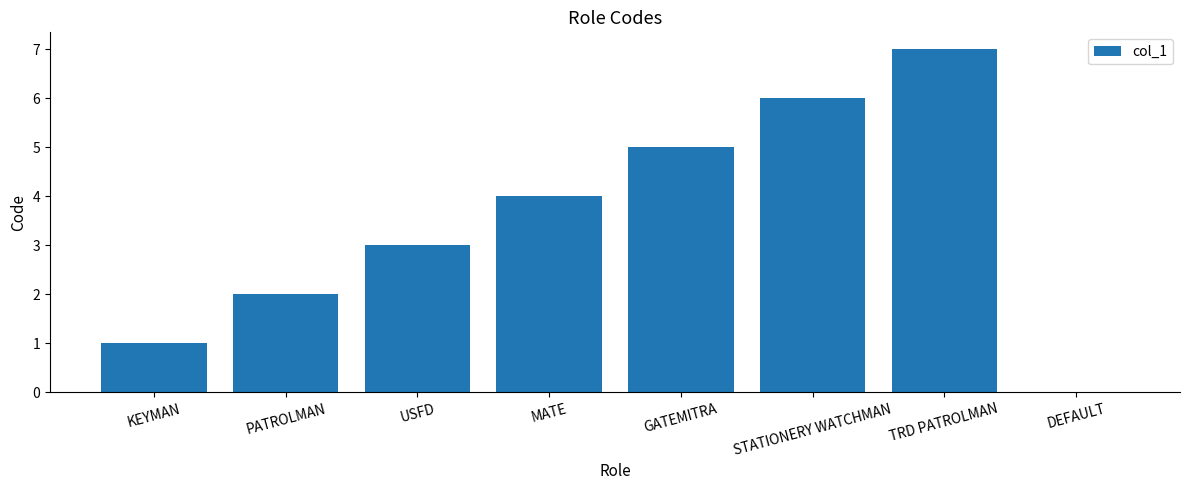

What is the sum of the values at STATIONERY WATCHMAN and PATROLMAN?

8